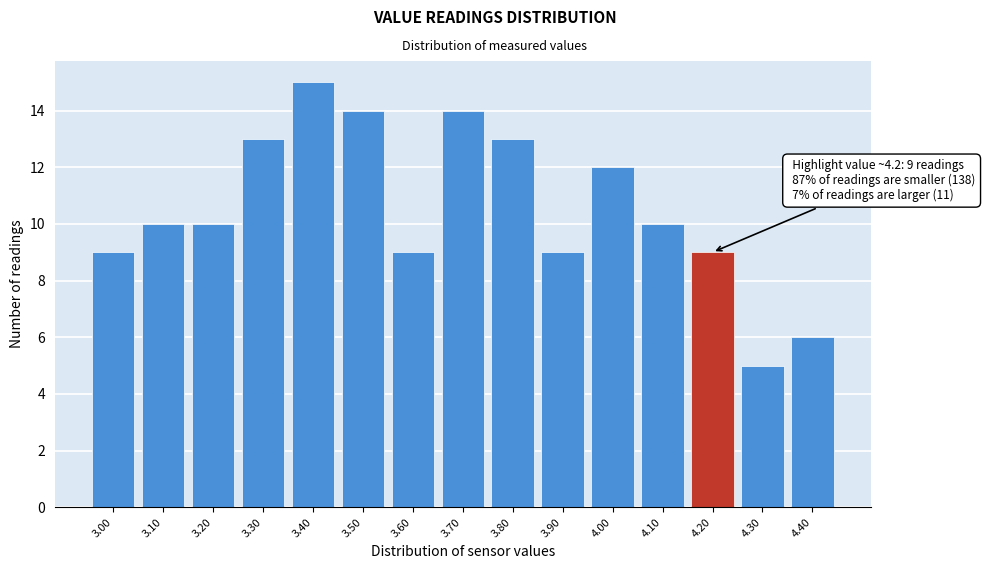

Reading left to right, transcribe all the data shown in this chart.

9	10	10	13	15	14	9	14	13	9	12	10	9	5	6